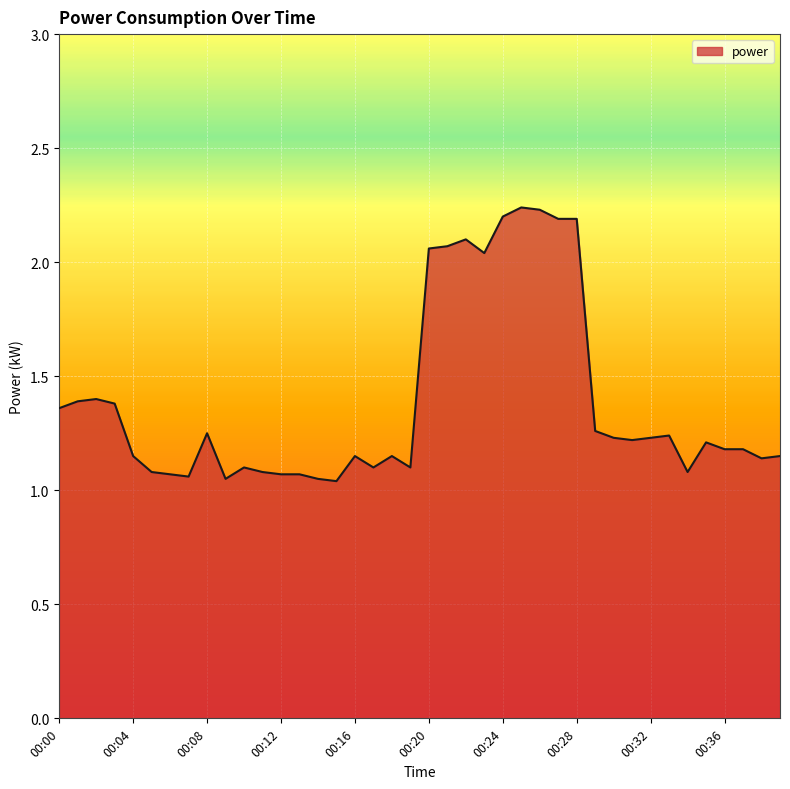

How many lines are shown in the chart?

1